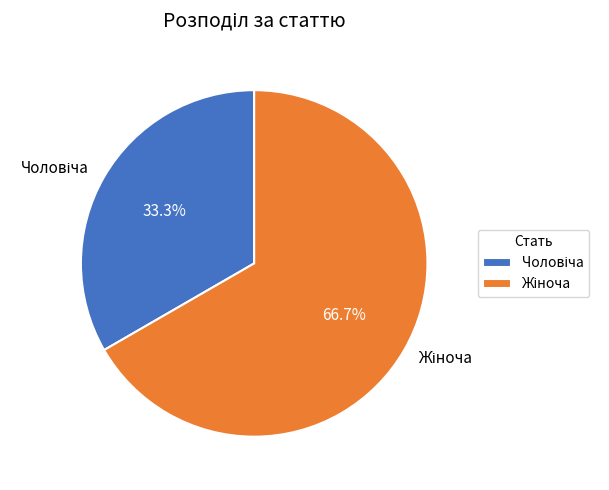

How many slices are in this pie chart?

2